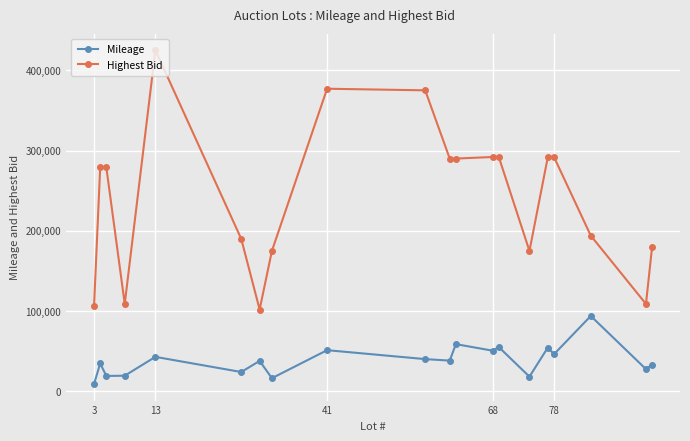

What is the sum of all Highest Bid values?

4824000